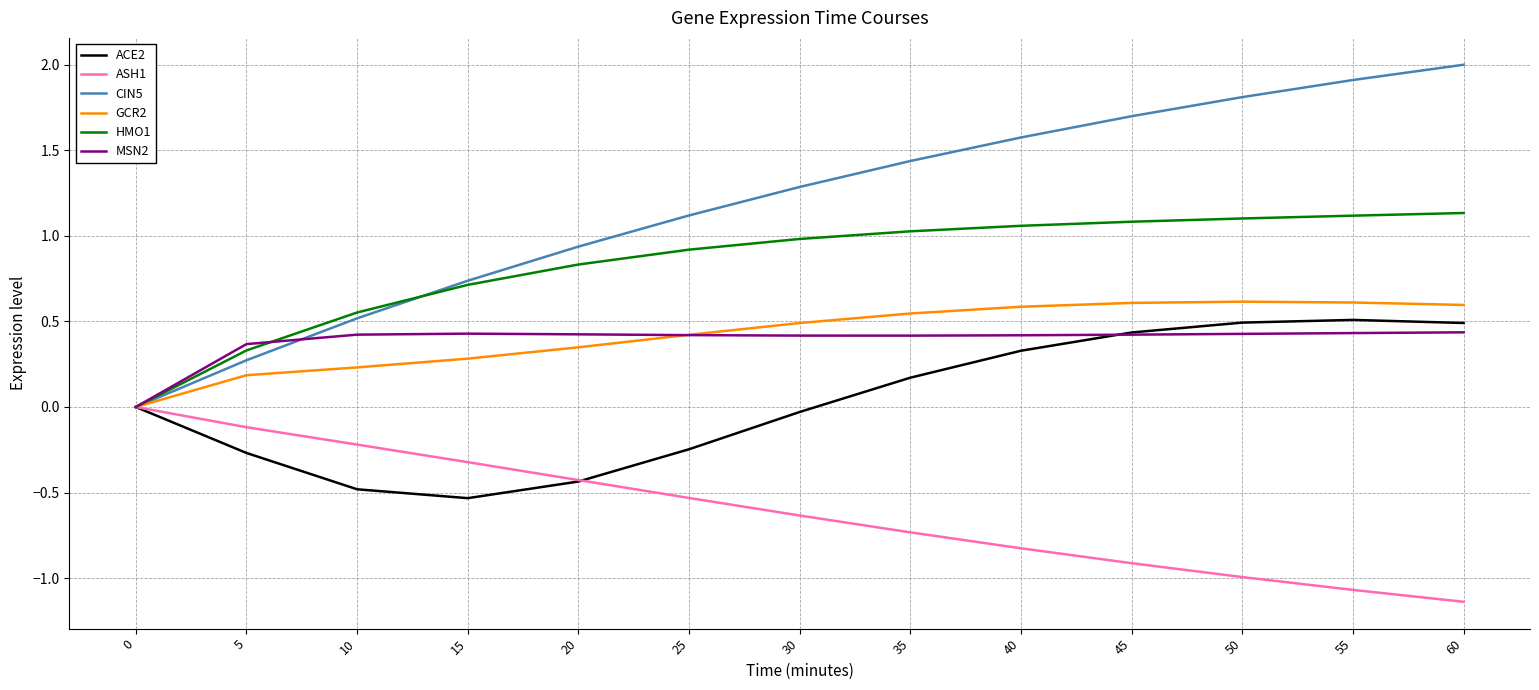

At 35, list the series in order from largest to smallest.

CIN5, HMO1, GCR2, MSN2, ACE2, ASH1